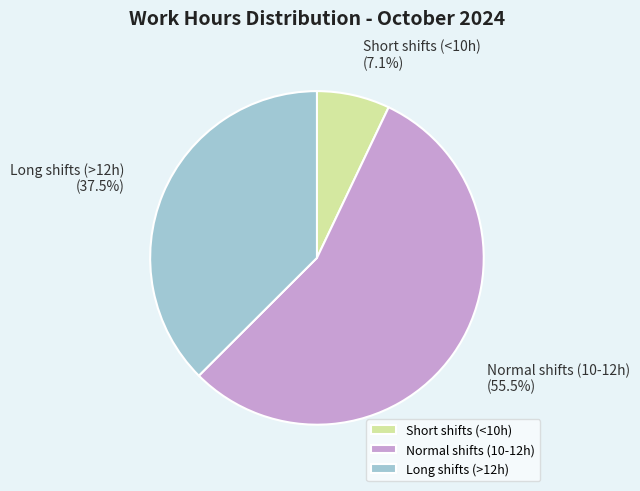

Does any single category account for the majority?

Yes